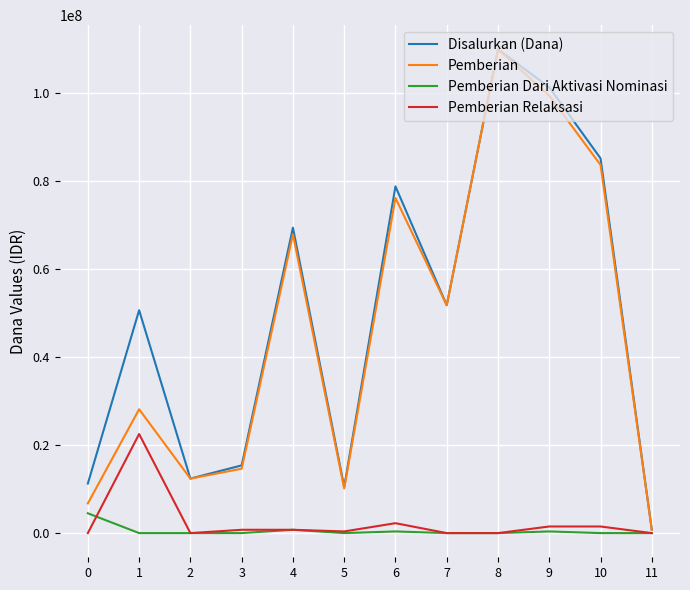

What is the highest value of the Disalurkan (Dana) series?

109875000